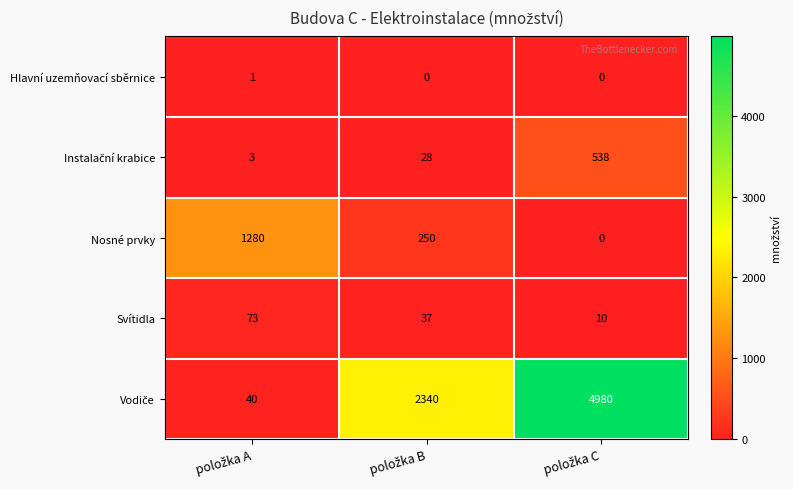

How many Hlavní uzemňovací sběrnice values are between 0 and 1?

3